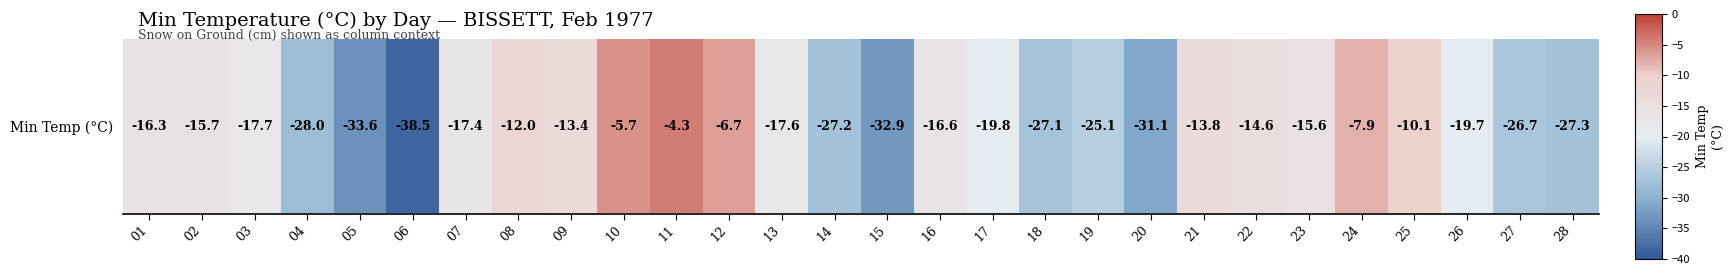

What is the sum of all values?

-542.4